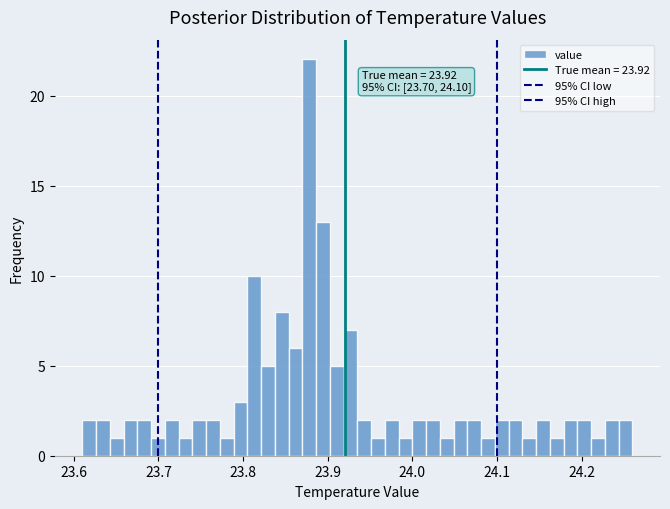

Read against the x-axis, roughly where is the centre of the tallest bar?

23.88